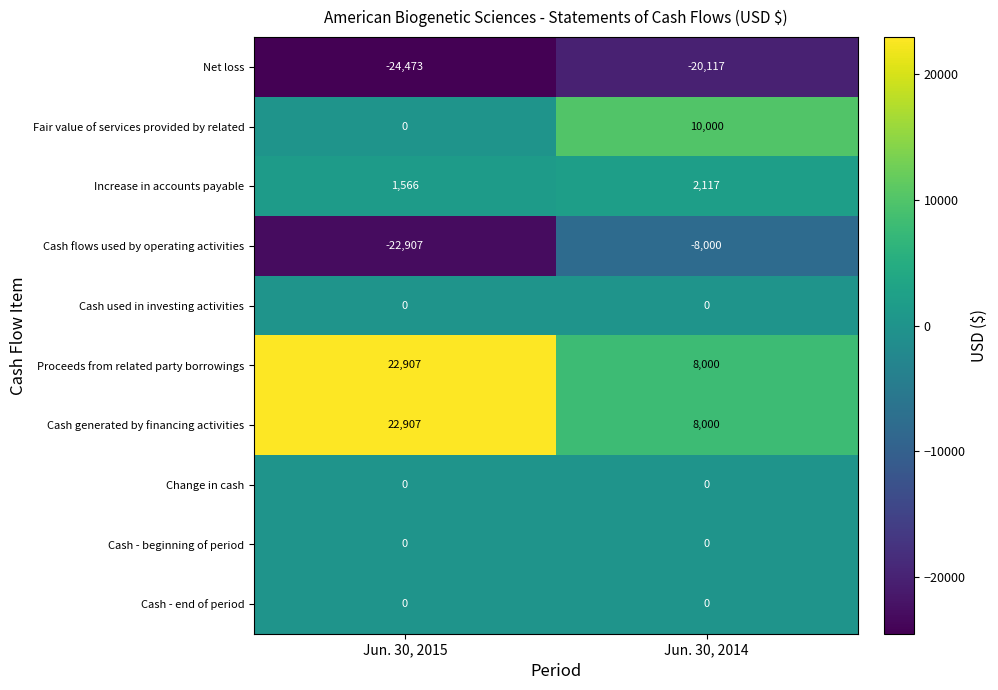

Where is Cash generated by financing activities nearest to the value 15453?

Jun. 30, 2014